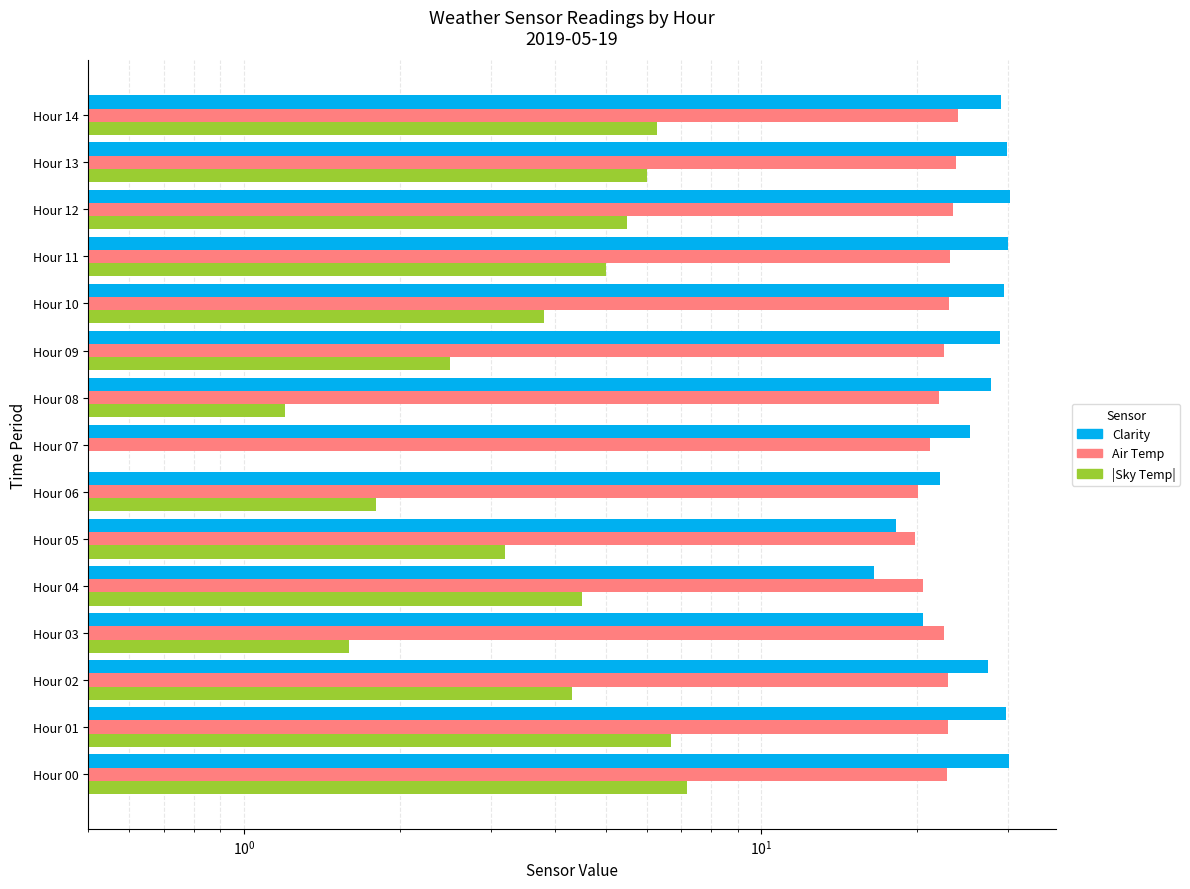

What is the sum of the Air Temp values at Hour 03 and Hour 12?

46.0